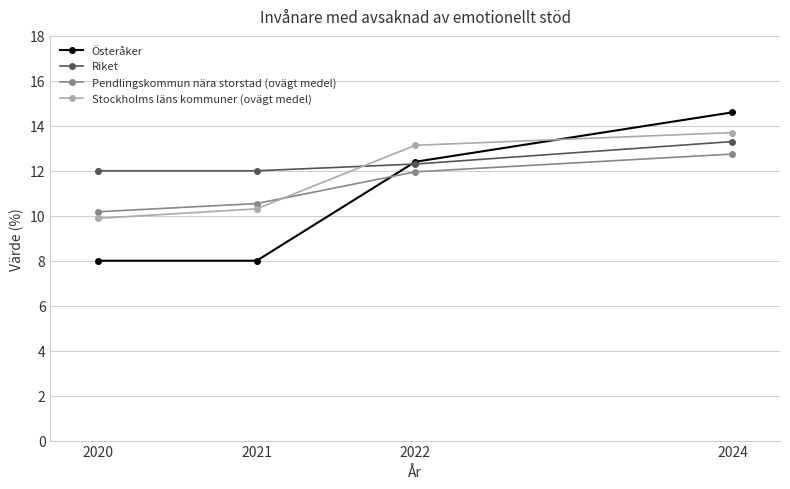

Which series has the widest spread of values?

Österåker